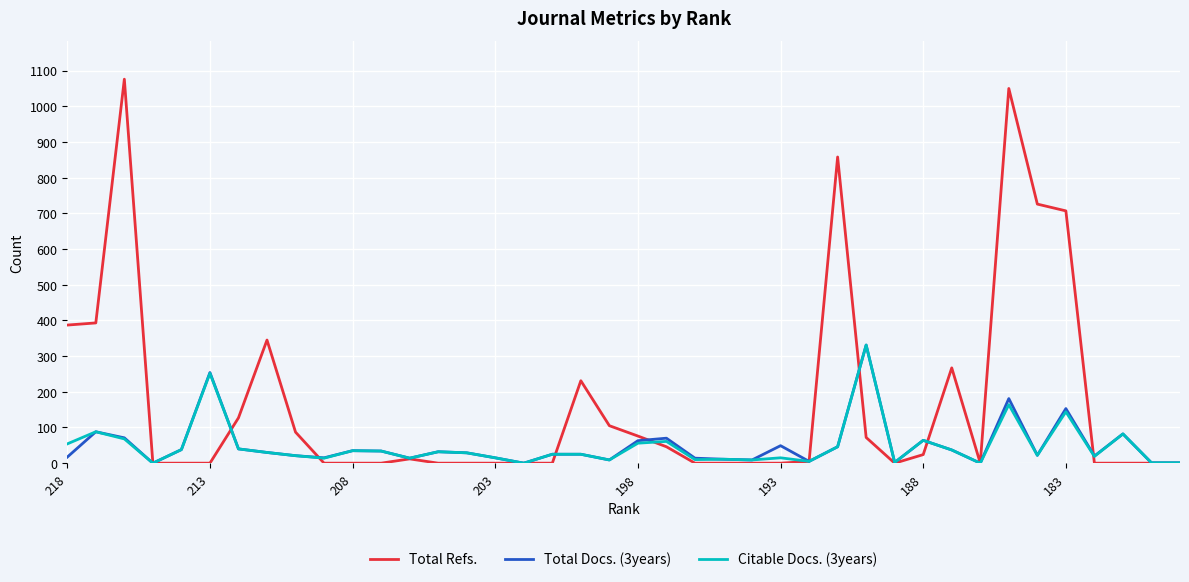

Which series has the largest total across all categories?

Total Refs.